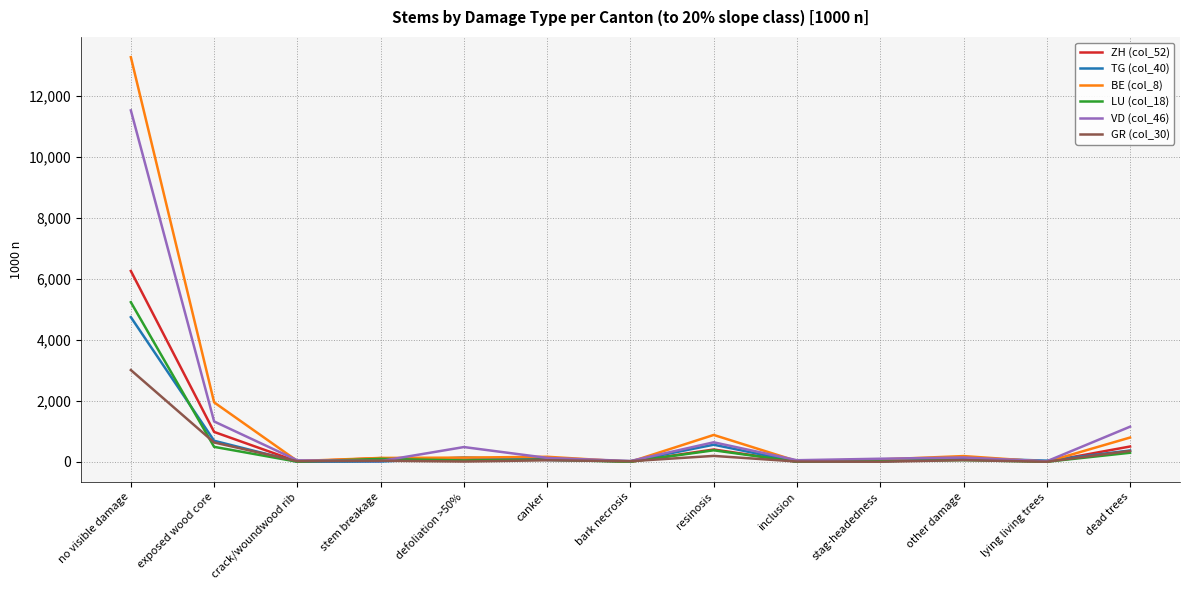

In LU (col_18), how many points are higher than both neighbors (excluding endpoints)?

4